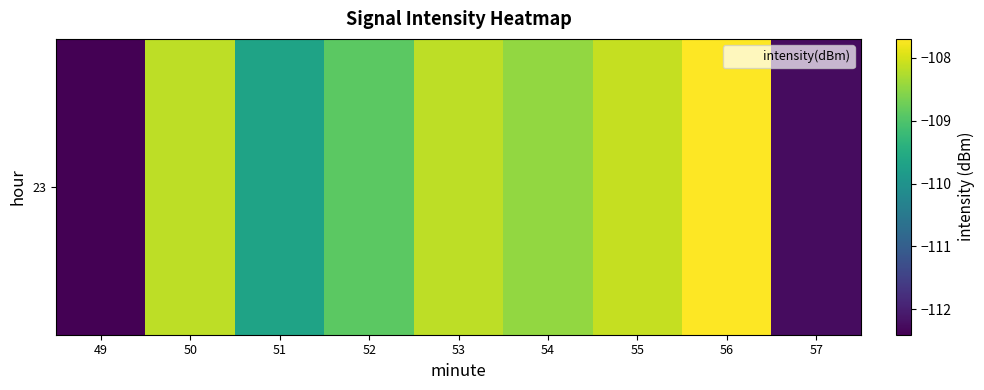

What is the maximum value shown in the chart?

-107.7